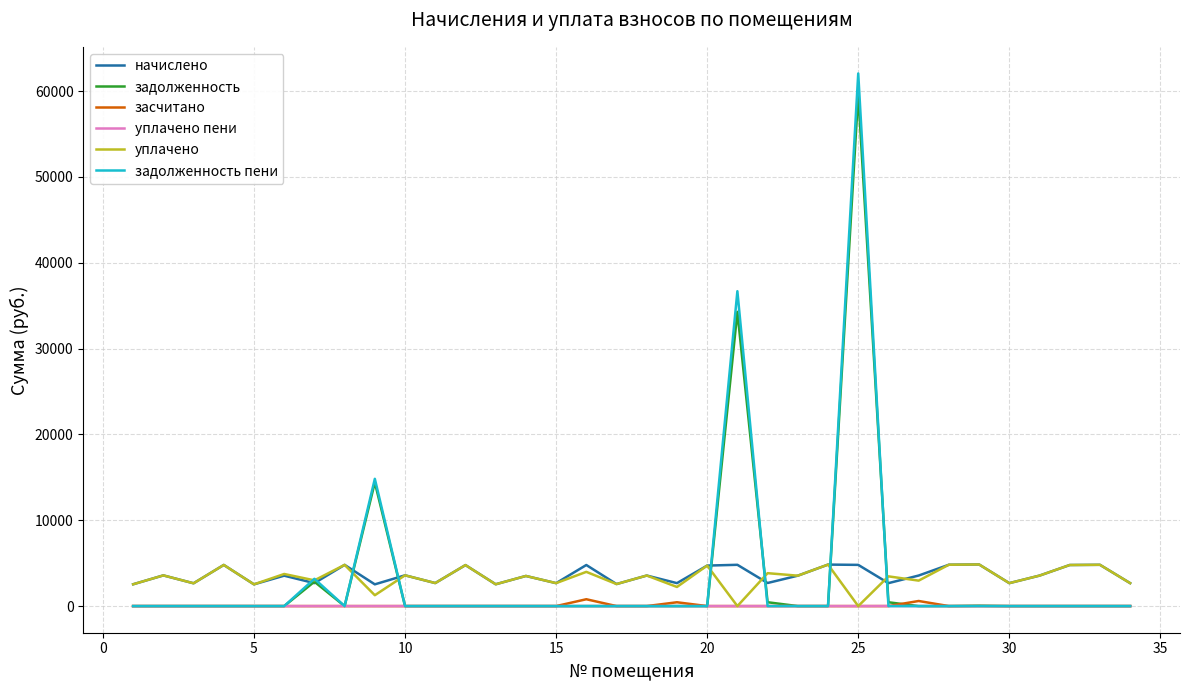

Which series has the largest range (max minus min)?

задолженность пени